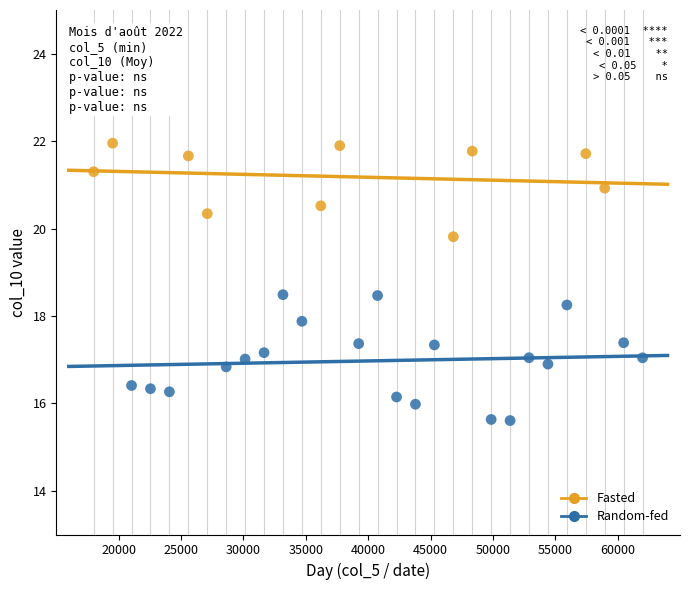

Which series contains the highest Y value?

Fasted